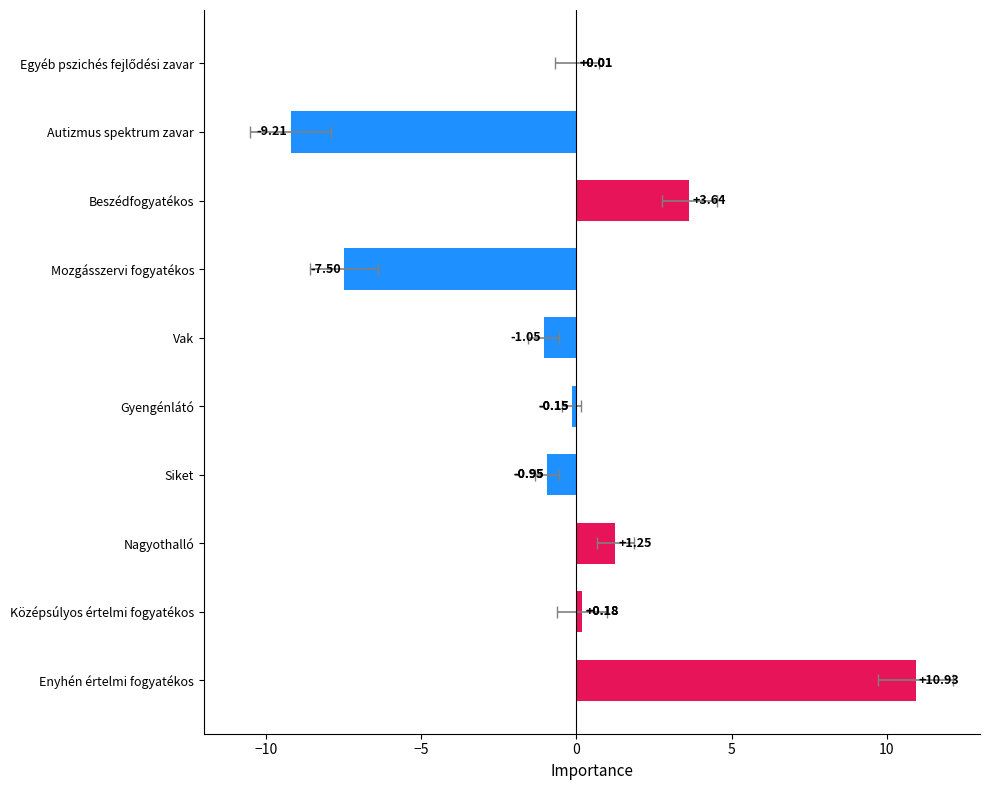

What is the value of the 8th bar from the left?

3.6